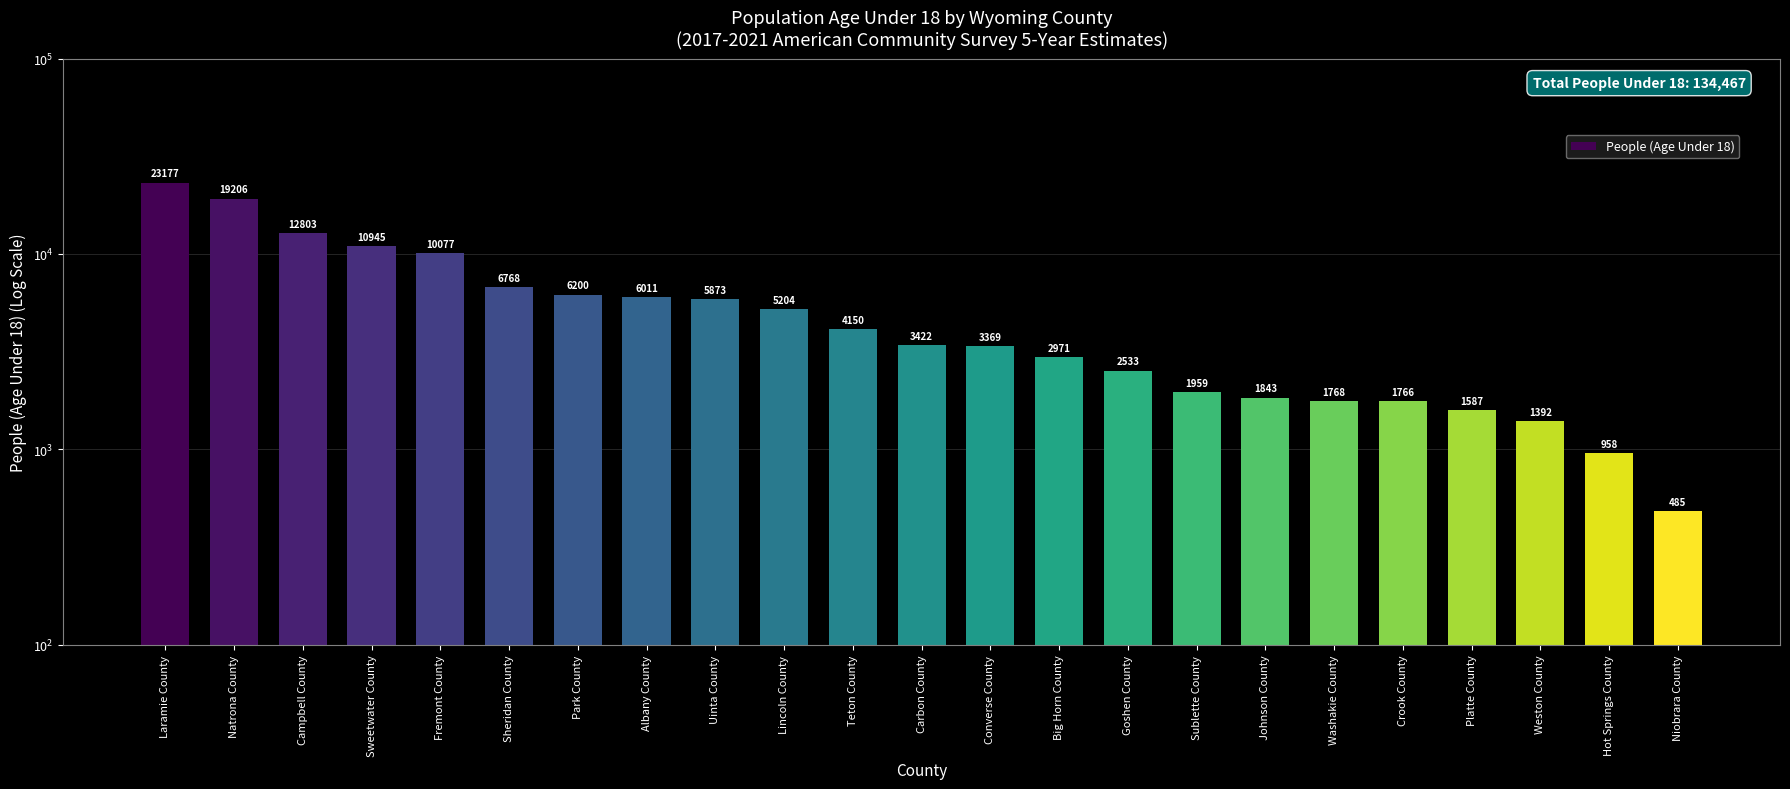

Reading left to right, extract all data points from this chart.

Laramie County=23177	Natrona County=19206	Campbell County=12803	Sweetwater County=10945	Fremont County=10077	Sheridan County=6768	Park County=6200	Albany County=6011	Uinta County=5873	Lincoln County=5204	Teton County=4150	Carbon County=3422	Converse County=3369	Big Horn County=2971	Goshen County=2533	Sublette County=1959	Johnson County=1843	Washakie County=1768	Crook County=1766	Platte County=1587	Weston County=1392	Hot Springs County=958	Niobrara County=485